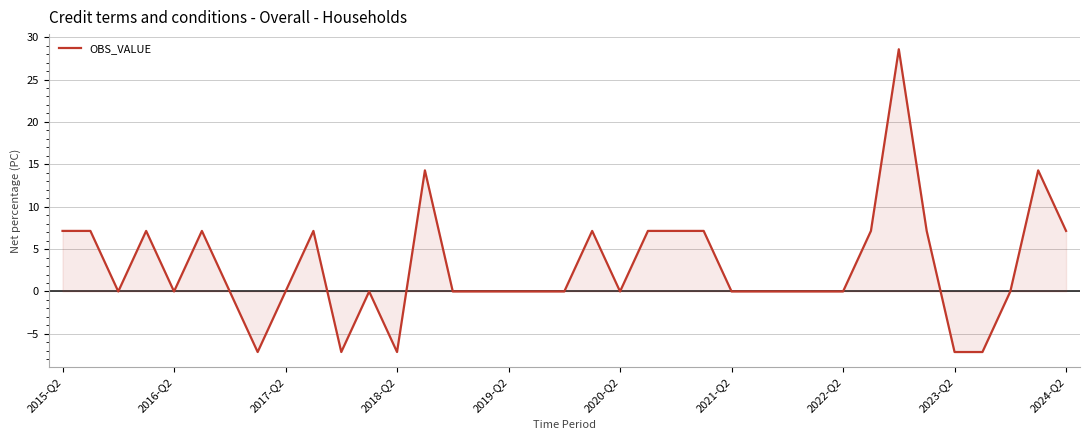

What is the difference between the maximum and minimum values?

35.7